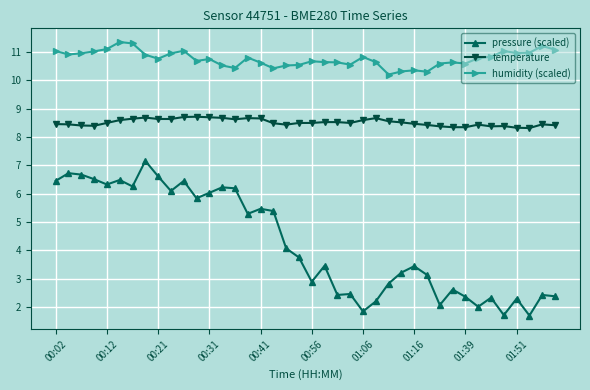

What is the value of the temperature point at the 18th from the left?

8.5